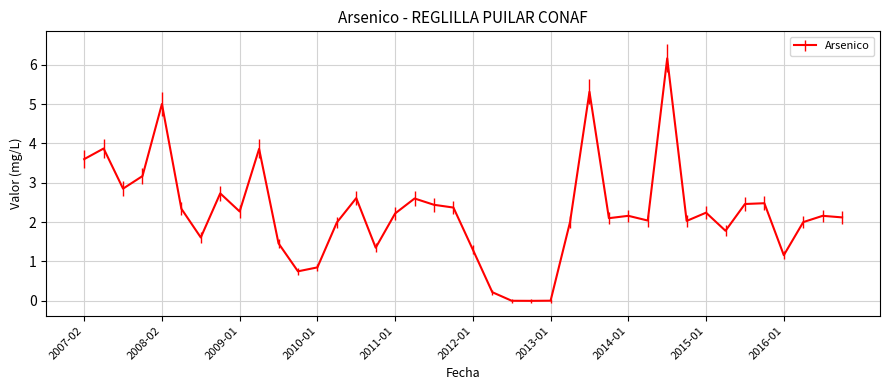

What is the difference between the maximum and minimum values?

6.2